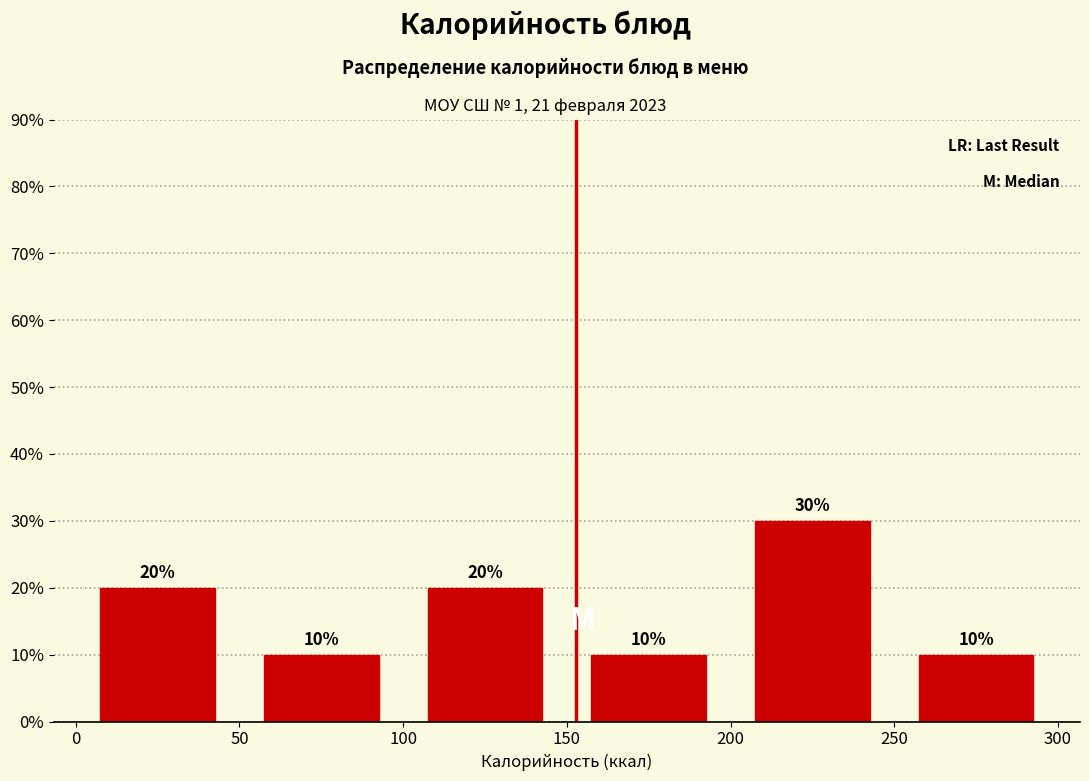

Which range on the x-axis has the tallest bar?

200 to 250